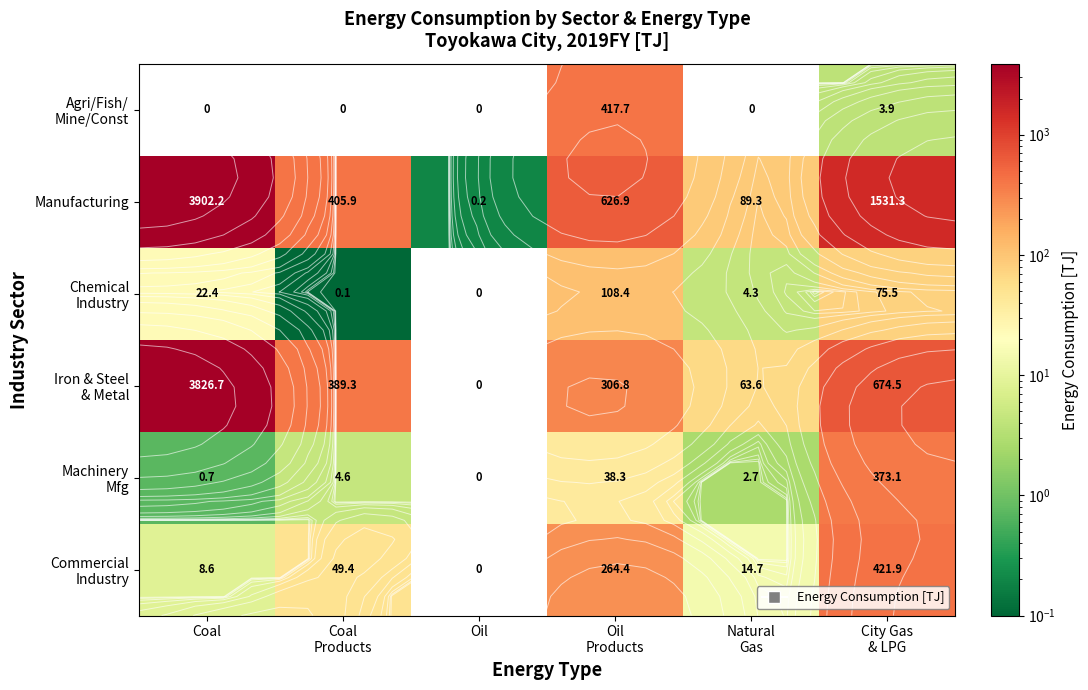

What is the difference between the maximum and minimum values in the Commercial Industry series?

421.9